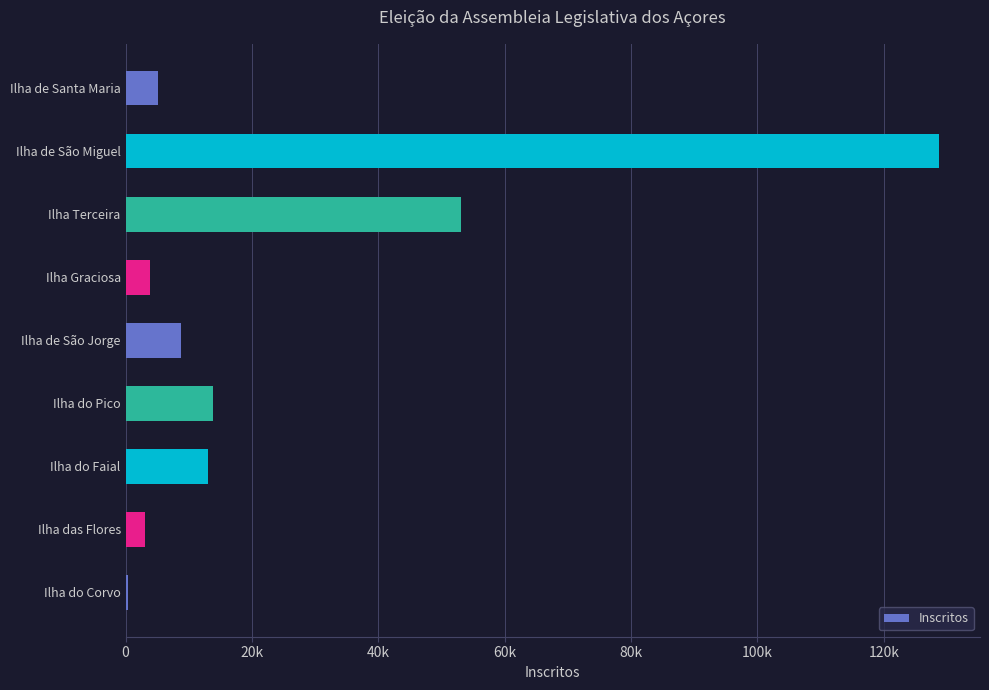

How many distinct data groups are displayed?

1